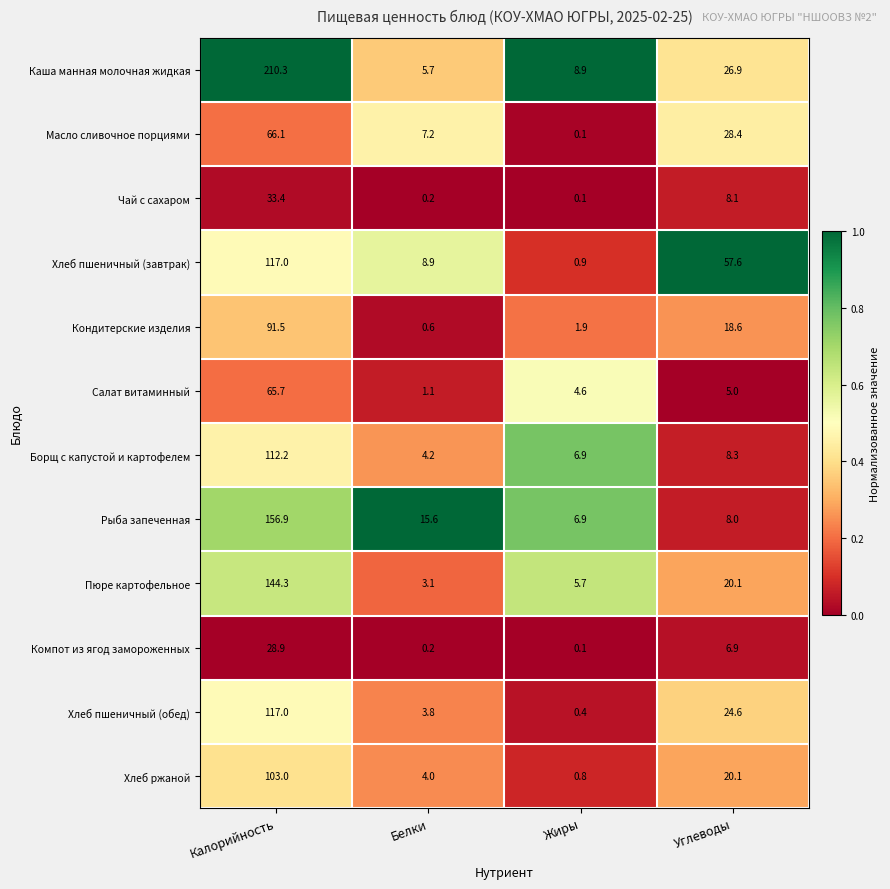

Count the number of categories in the chart.

4